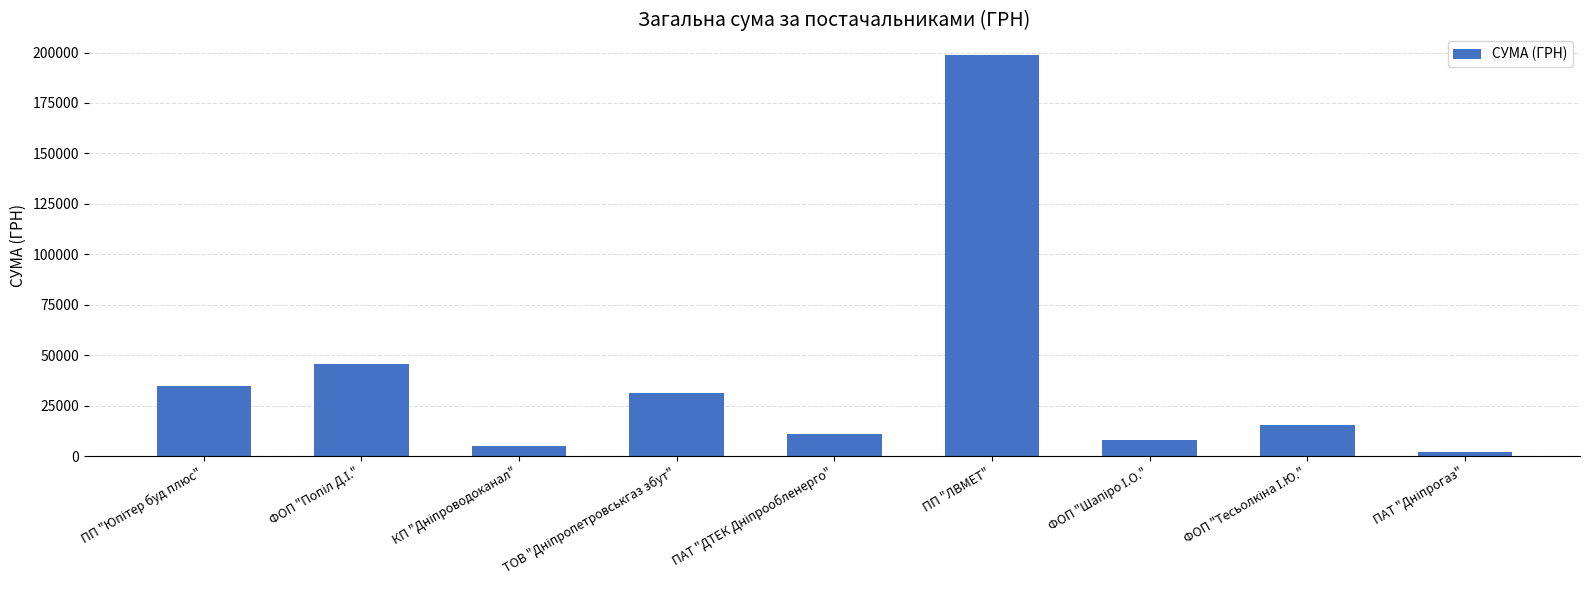

What is the value of the 8th bar from the left?

15292.9